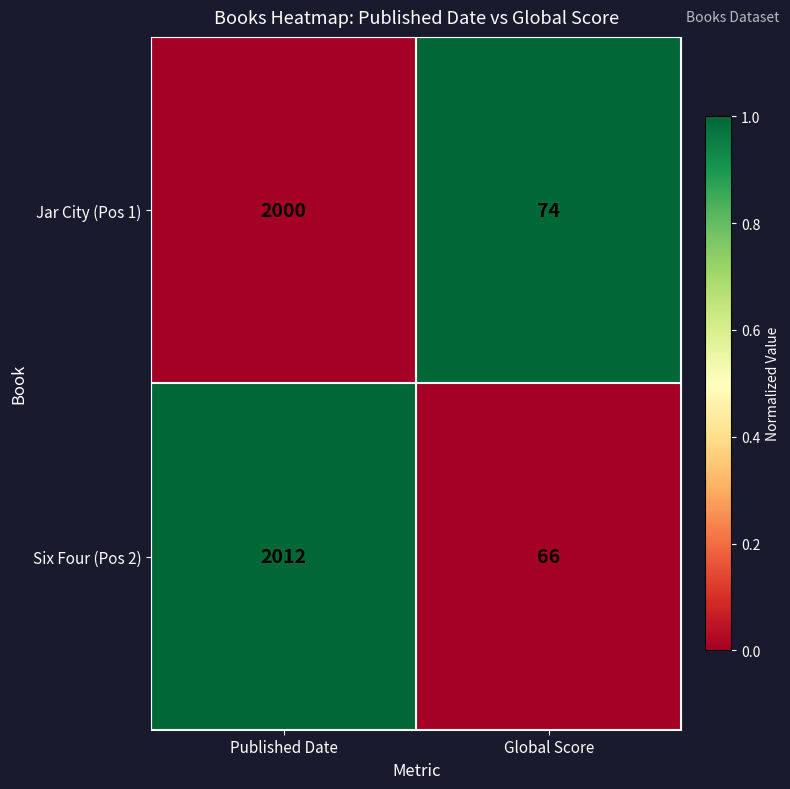

Reading right to left, list all the values displayed in this chart.

Jar City (Pos 1): 74	2000
Six Four (Pos 2): 66	2012